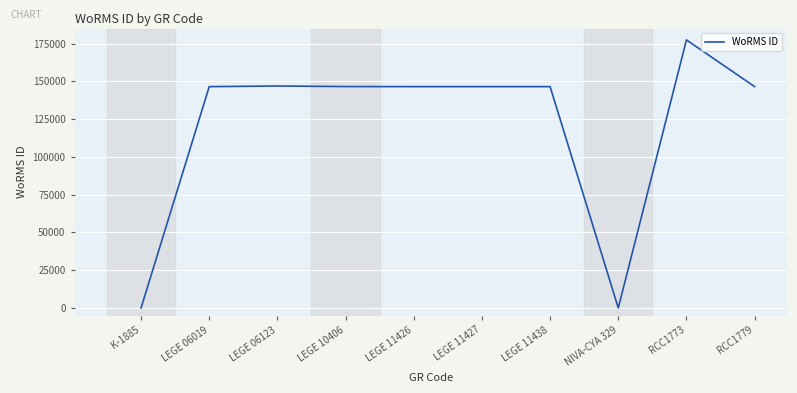

Which category has the highest value across all series?

RCC1773